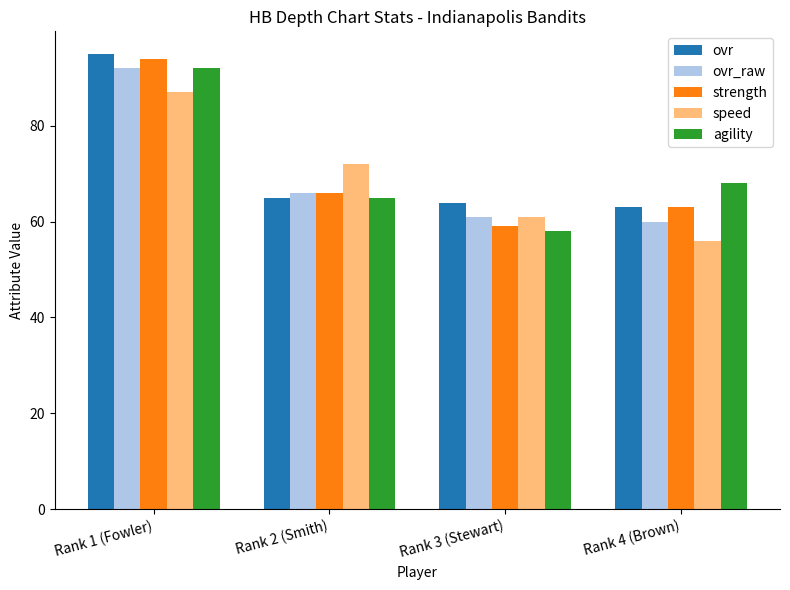

What is the value of the ovr_raw bar at the 1st from the left?

92